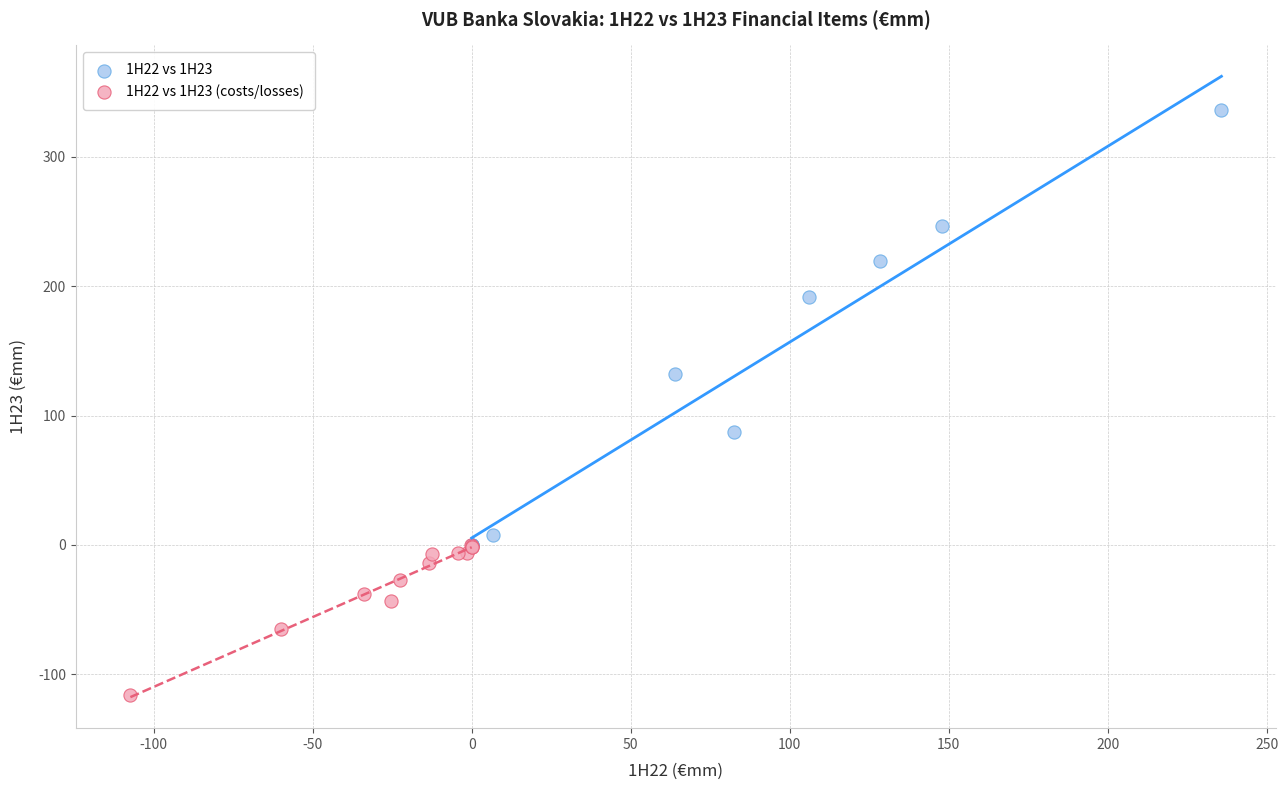

What are all the series names shown in the legend?

1H22 vs 1H23, 1H22 vs 1H23 (costs/losses)